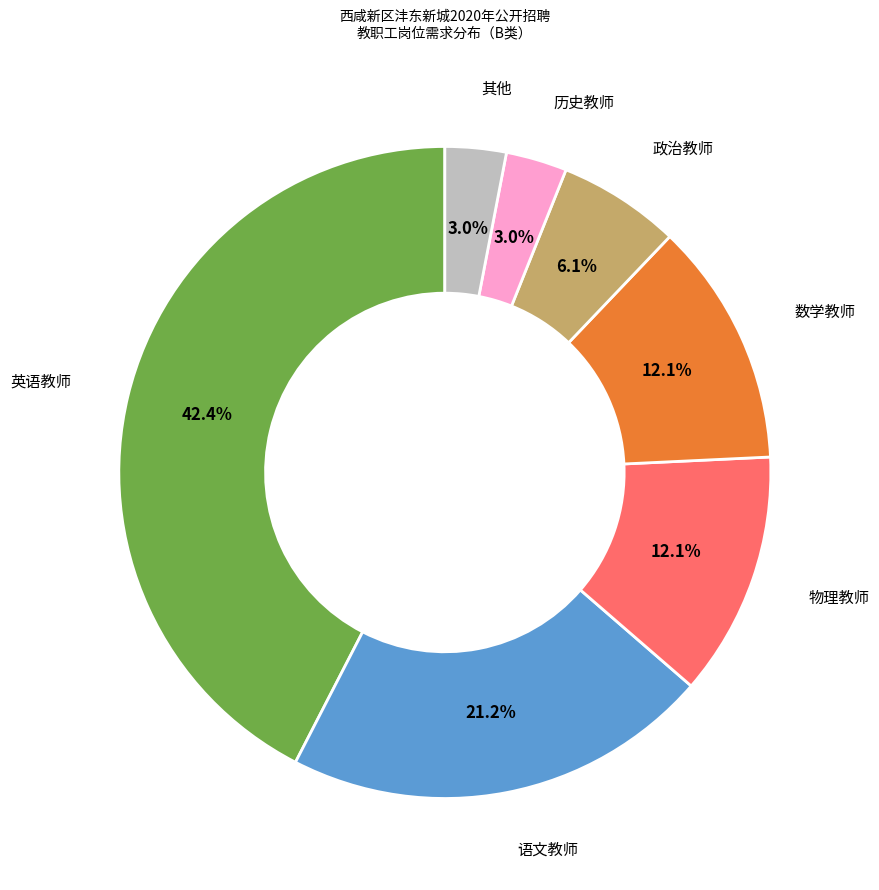

How many segments does this pie chart have?

7